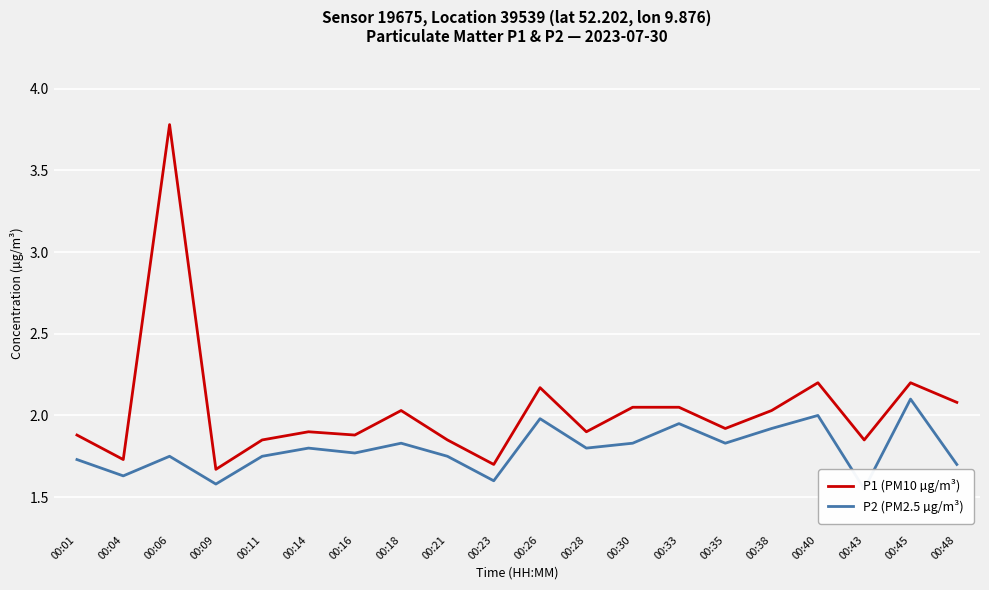

Reading right to left, transcribe all the data shown in this chart.

P1 (PM10 µg/m³): 2.1	2.2	1.9	2.2	2.0	1.9	2.0	2.0	1.9	2.2	1.7	1.9	2.0	1.9	1.9	1.9	1.7	3.8	1.7	1.9
P2 (PM2.5 µg/m³): 1.7	2.1	1.6	2.0	1.9	1.8	1.9	1.8	1.8	2.0	1.6	1.8	1.8	1.8	1.8	1.8	1.6	1.8	1.6	1.7